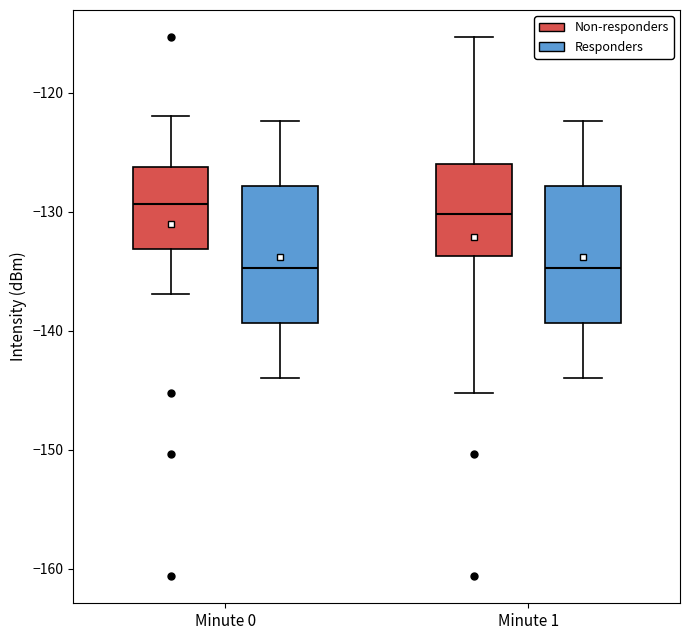

Reading left to right, read every box against the y-axis: the position of its median line, the range the box covers, and the ends of its whiskers. The values are not printed on the chart, so give them approximately, as read against the axis.

Minute 0 (Non-responders): median -129, box -133 to -126, whiskers -137 to -122
Minute 0 (Responders): median -135, box -139 to -128, whiskers -144 to -122
Minute 1 (Non-responders): median -130, box -134 to -126, whiskers -145 to -115
Minute 1 (Responders): median -135, box -139 to -128, whiskers -144 to -122